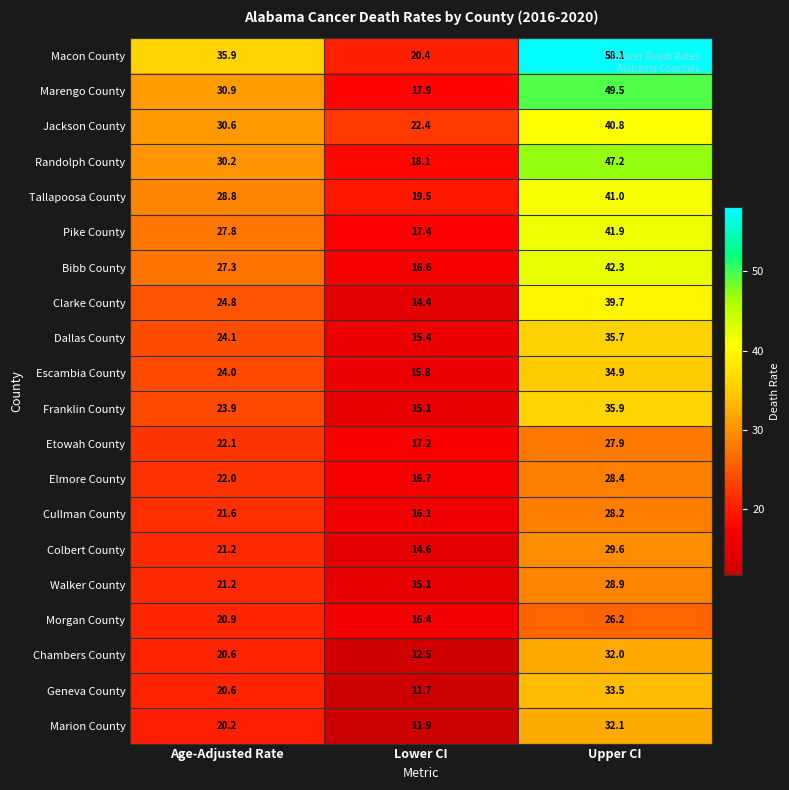

True or false: Chambers County has a value of 6.7 at Lower CI.

False